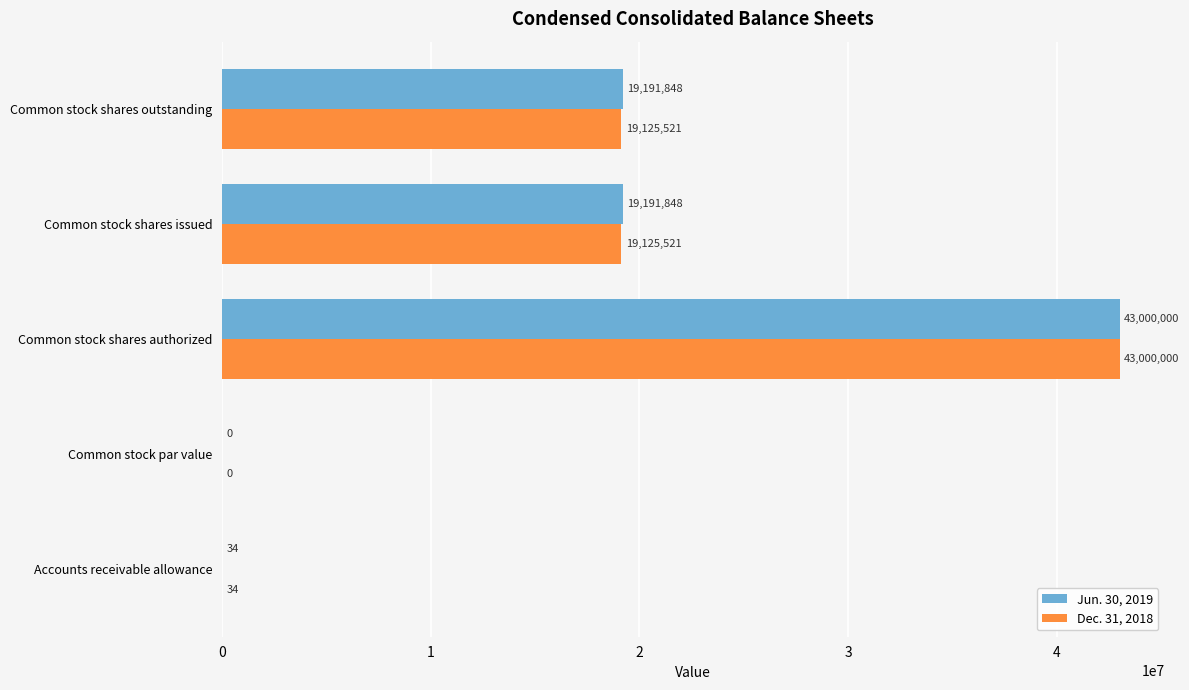

True or false: Jun. 30, 2019 has a value of 25163359 at Common stock par value.

False